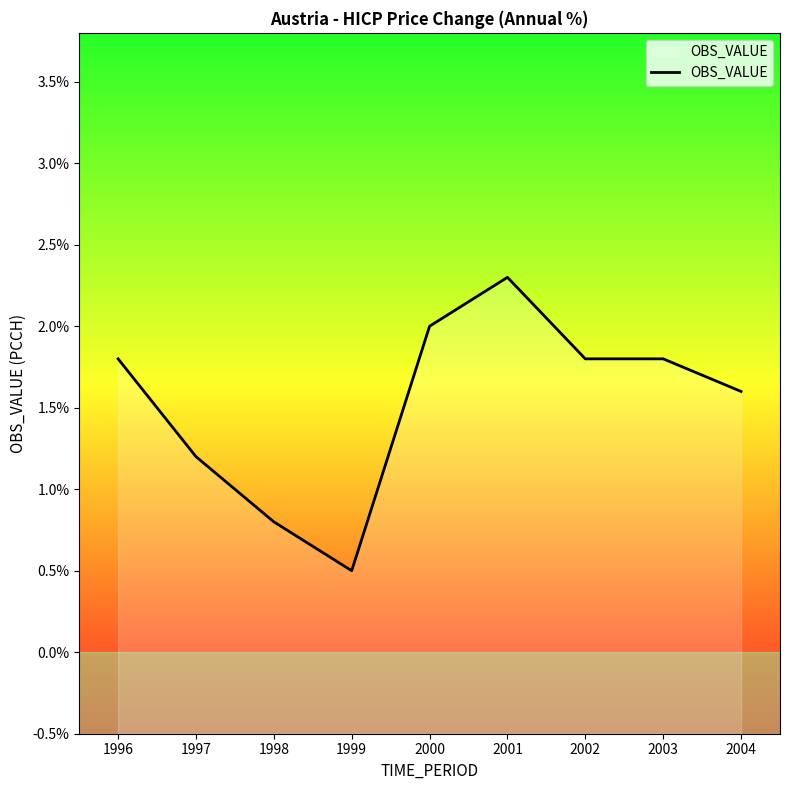

What is the value of the 1st point from the left?

1.8